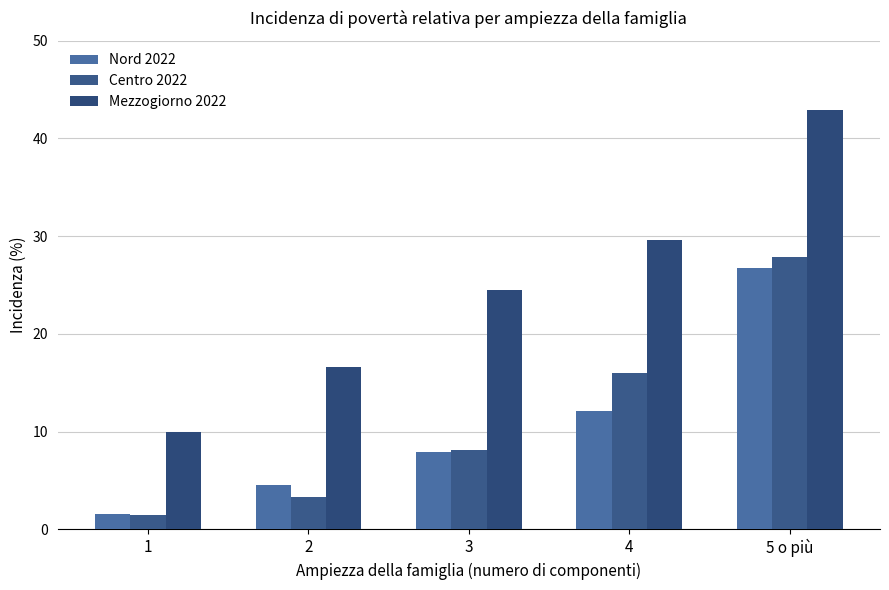

Which series changed the most between 1 and 4?

Mezzogiorno 2022